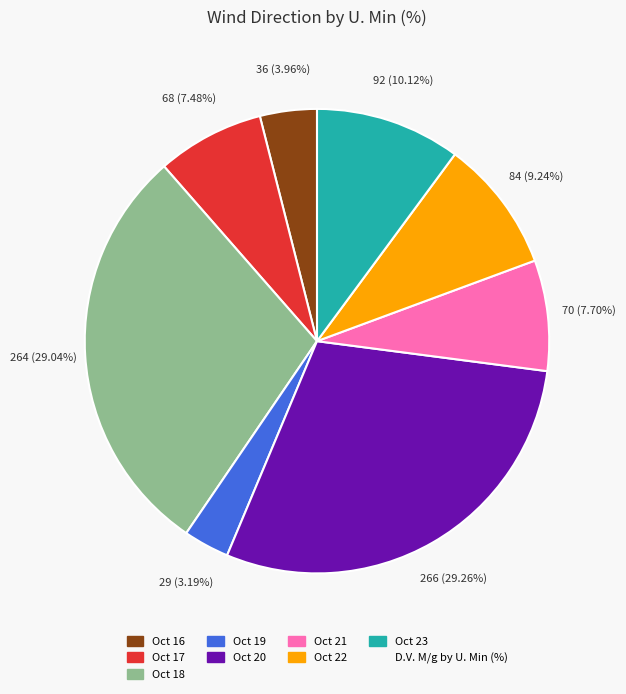

Does any single category account for the majority?

No